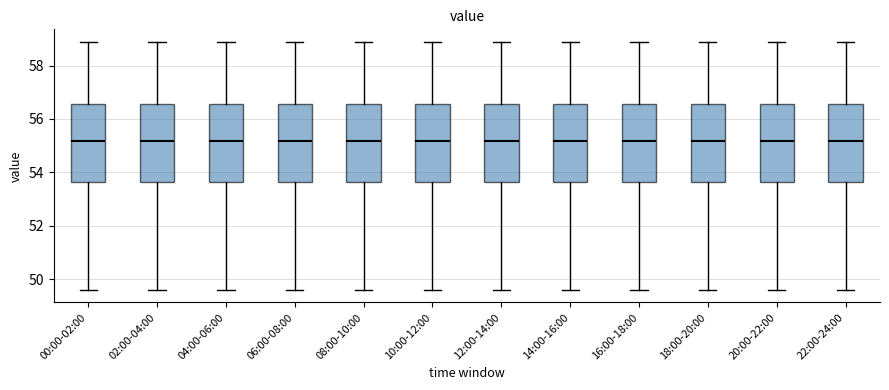

Reading left to right, read every box against the y-axis: the position of its median line, the range the box covers, and the ends of its whiskers. The values are not printed on the chart, so give them approximately, as read against the axis.

00:00-02:00: median 55.2, box 53.6 to 56.6, whiskers 49.6 to 58.8
02:00-04:00: median 55.2, box 53.6 to 56.6, whiskers 49.6 to 58.8
04:00-06:00: median 55.2, box 53.6 to 56.6, whiskers 49.6 to 58.8
06:00-08:00: median 55.2, box 53.6 to 56.6, whiskers 49.6 to 58.8
08:00-10:00: median 55.2, box 53.6 to 56.6, whiskers 49.6 to 58.8
10:00-12:00: median 55.2, box 53.6 to 56.6, whiskers 49.6 to 58.8
12:00-14:00: median 55.2, box 53.6 to 56.6, whiskers 49.6 to 58.8
14:00-16:00: median 55.2, box 53.6 to 56.6, whiskers 49.6 to 58.8
16:00-18:00: median 55.2, box 53.6 to 56.6, whiskers 49.6 to 58.8
18:00-20:00: median 55.2, box 53.6 to 56.6, whiskers 49.6 to 58.8
20:00-22:00: median 55.2, box 53.6 to 56.6, whiskers 49.6 to 58.8
22:00-24:00: median 55.2, box 53.6 to 56.6, whiskers 49.6 to 58.8